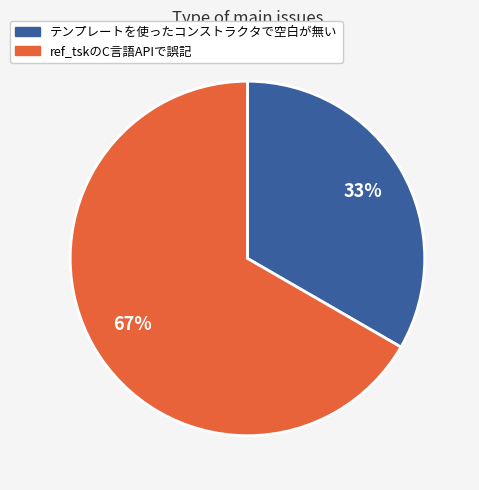

To the nearest percent, what is the average slice percentage?

50%